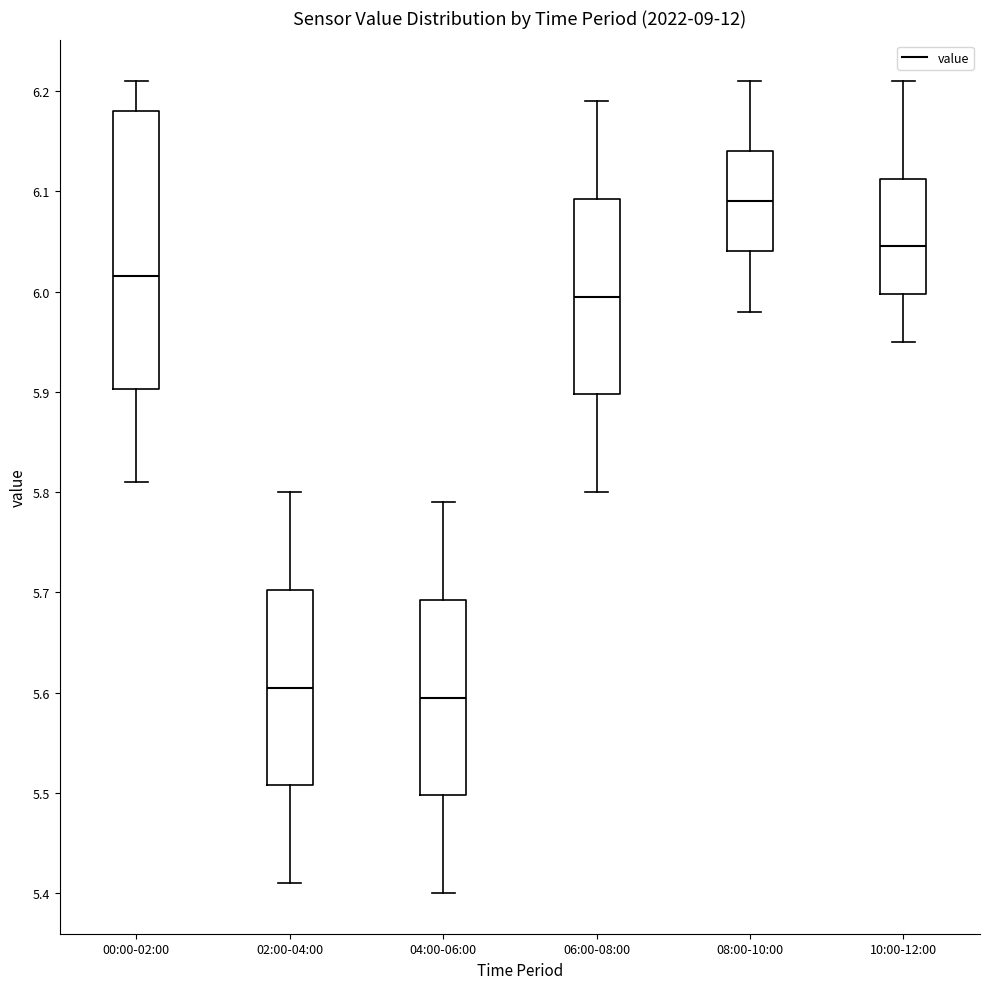

Reading left to right, read every box against the y-axis: the position of its median line, the range the box covers, and the ends of its whiskers. The values are not printed on the chart, so give them approximately, as read against the axis.

00:00-02:00: median 6.02, box 5.90 to 6.18, whiskers 5.81 to 6.21
02:00-04:00: median 5.61, box 5.51 to 5.70, whiskers 5.41 to 5.80
04:00-06:00: median 5.60, box 5.50 to 5.69, whiskers 5.40 to 5.79
06:00-08:00: median 6.00, box 5.90 to 6.09, whiskers 5.80 to 6.19
08:00-10:00: median 6.09, box 6.04 to 6.14, whiskers 5.98 to 6.21
10:00-12:00: median 6.05, box 6.00 to 6.11, whiskers 5.95 to 6.21